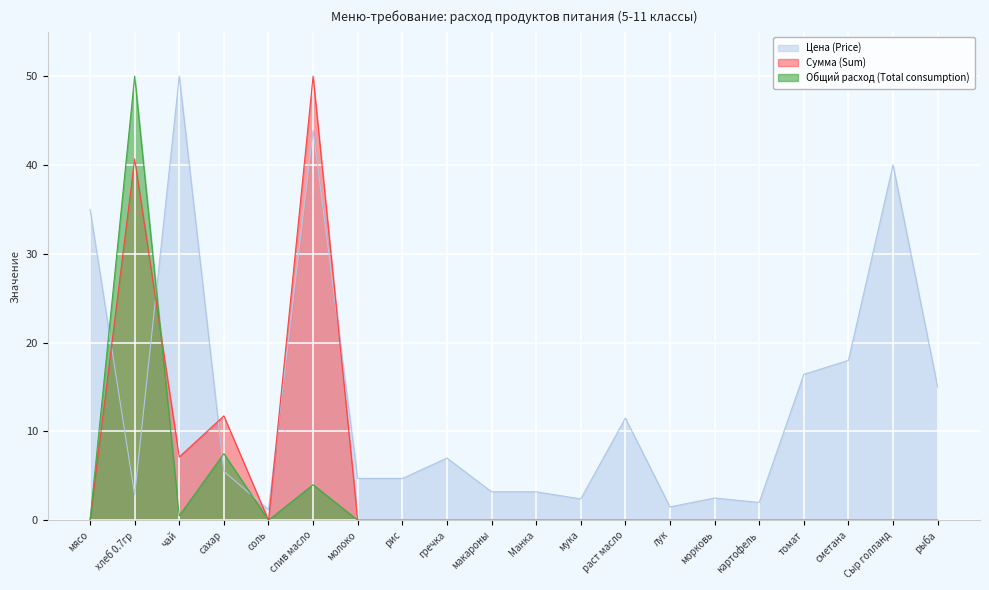

Rank the categories by Цена (Price) value from lowest to highest.

соль, лук, картофель, мука, морковь, хлеб 0.7гр, макароны, Манка, молоко, рис, сахар, гречка, раст масло, рыба, томат, сметана, мясо, Сыр голланд, слив масло, чай